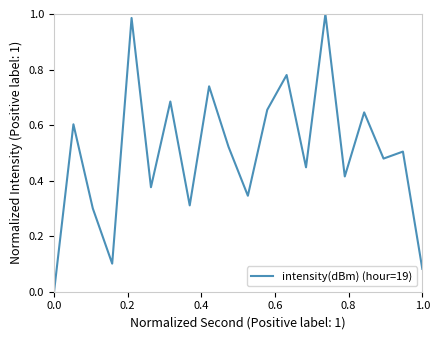

Is this an area chart (filled region under the line)?

No